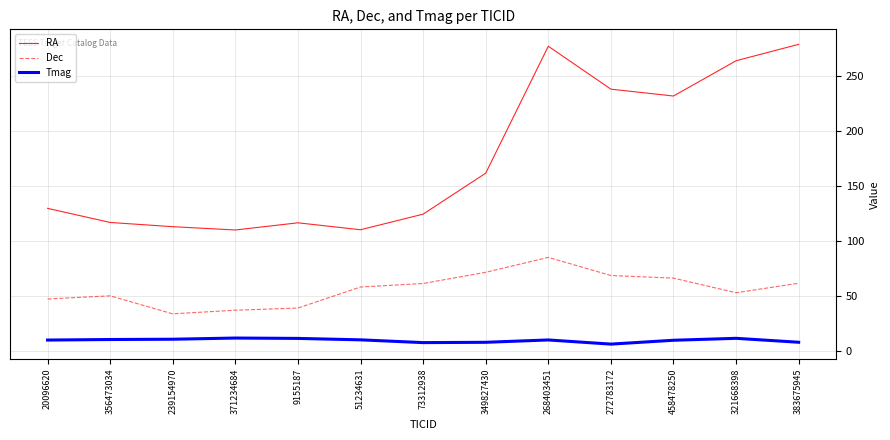

Is it true that Tmag equals 10.2 at 51234631?

True